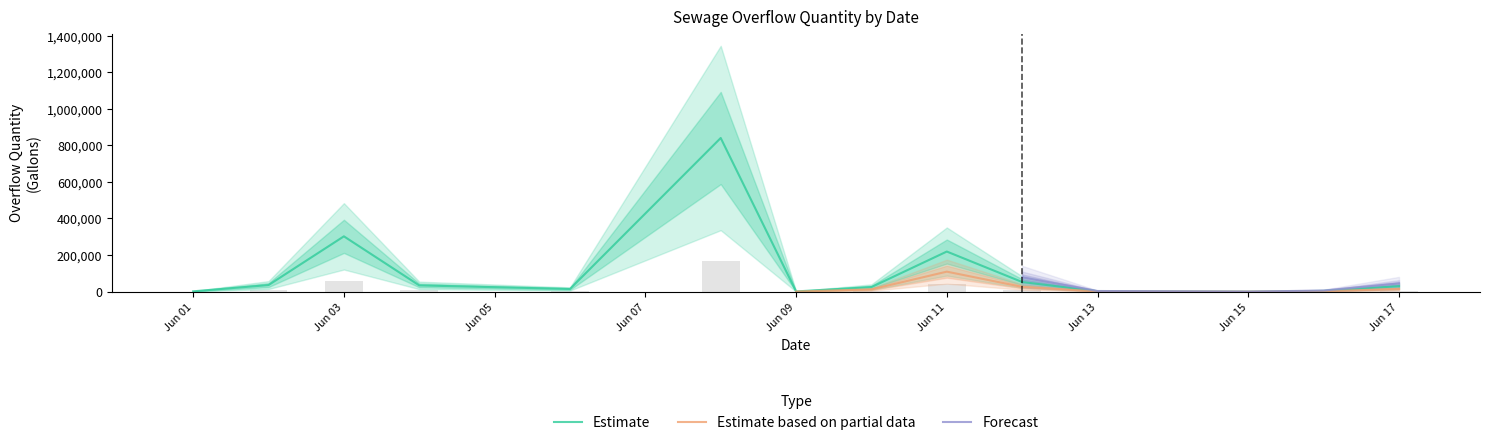

What is the maximum value for Estimate?

839976